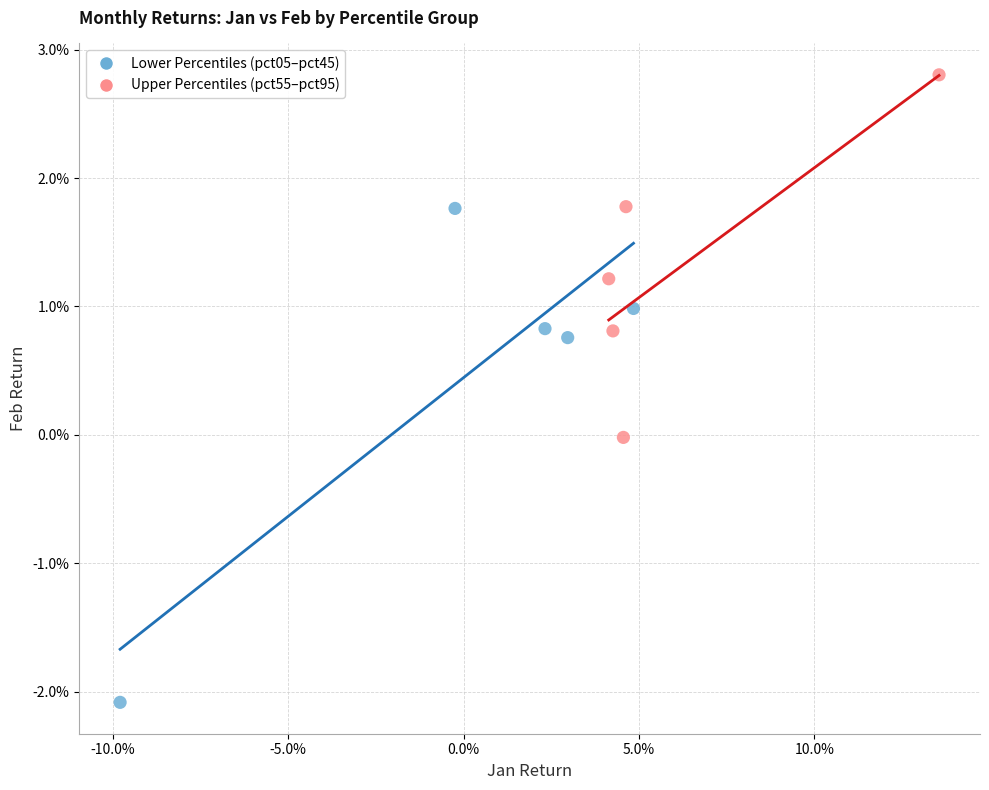

What are all the series names shown in the legend?

Lower Percentiles (pct05–pct45), Upper Percentiles (pct55–pct95)